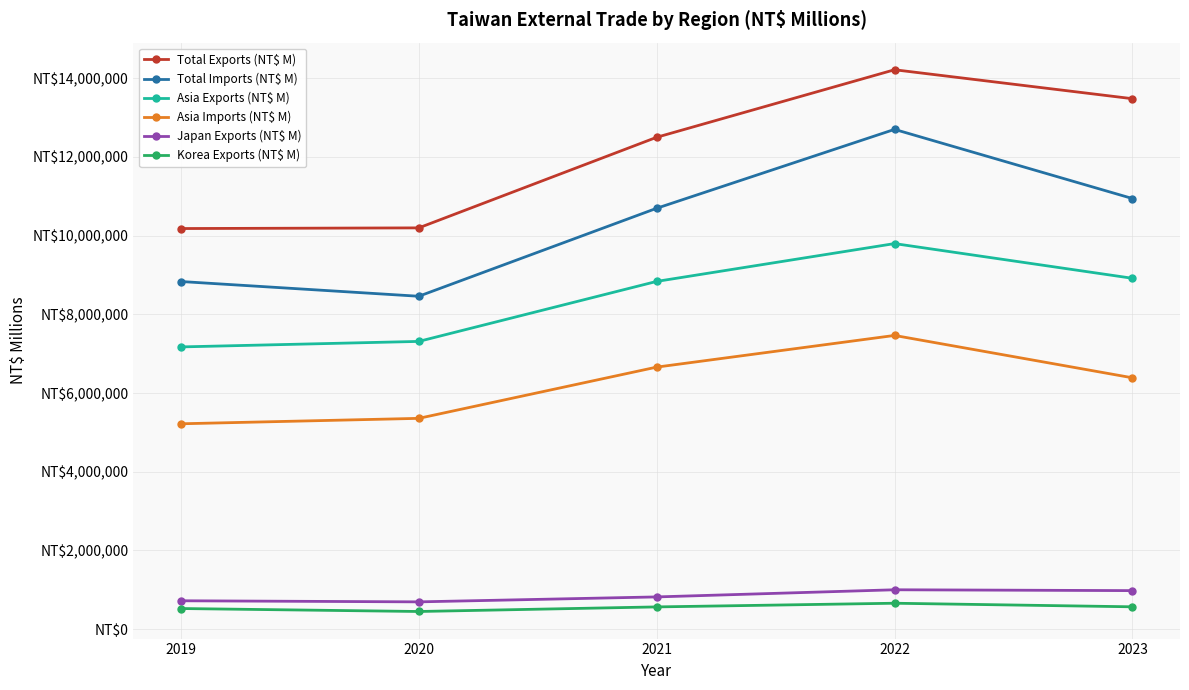

What is the difference between the maximum and minimum values in the Asia Exports (NT$ M) series?

2626497